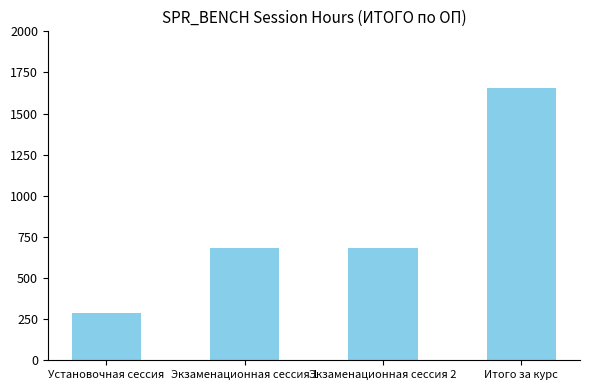

Count the number of categories in the chart.

4